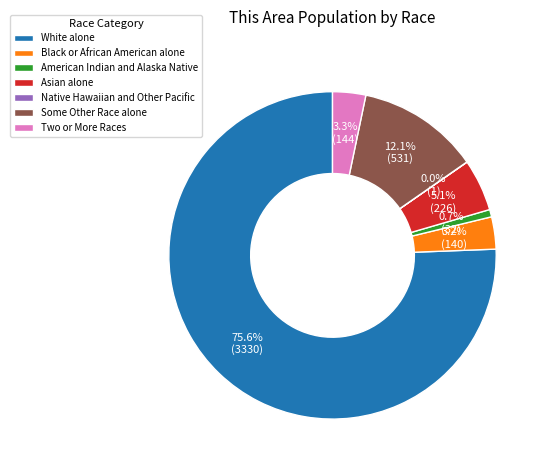

Which has a higher value, Asian alone or White alone?

White alone